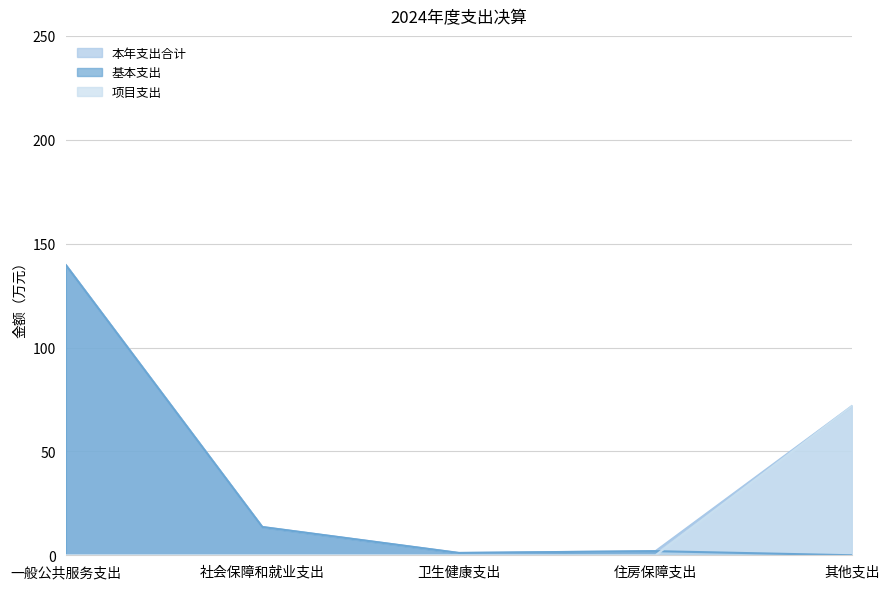

At which label does 项目支出 reach its peak?

其他支出